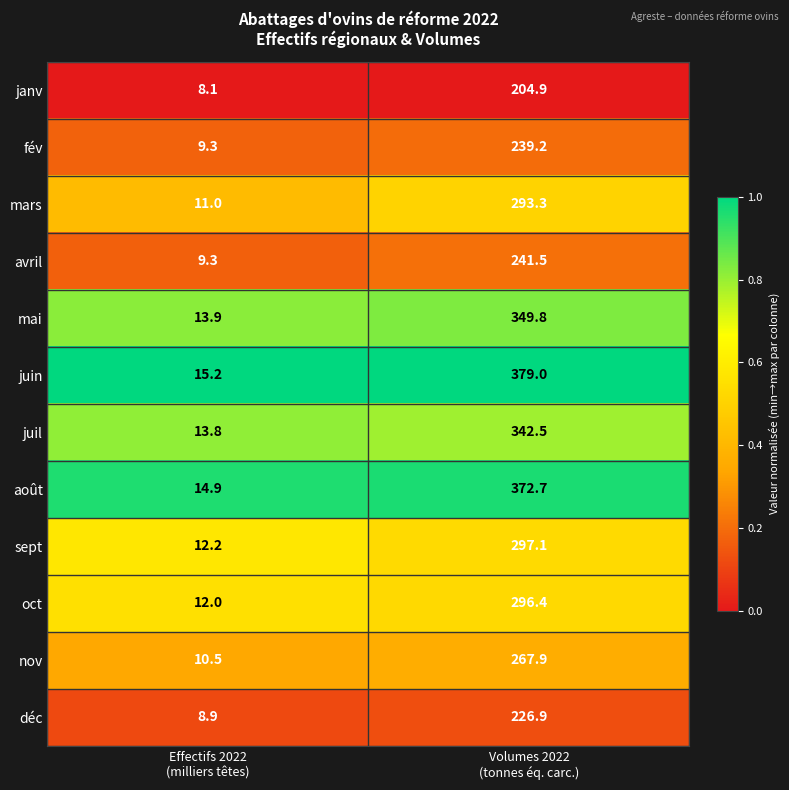

What is the average value of the mars series?

152.2